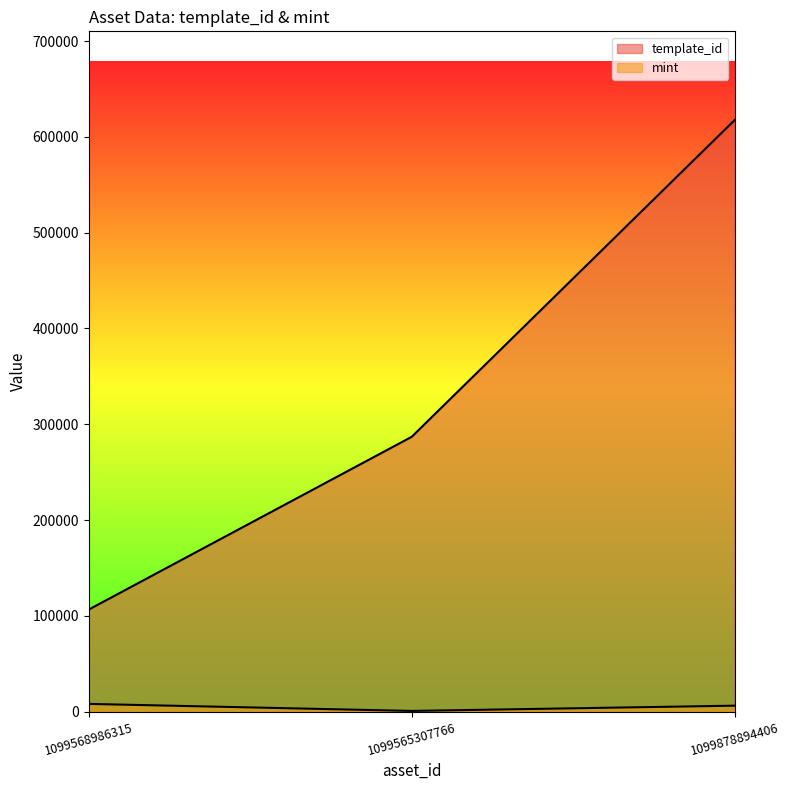

Reading left to right, extract all data points from this chart.

template_id: 106640	286919	617504
mint: 8141	811	6294